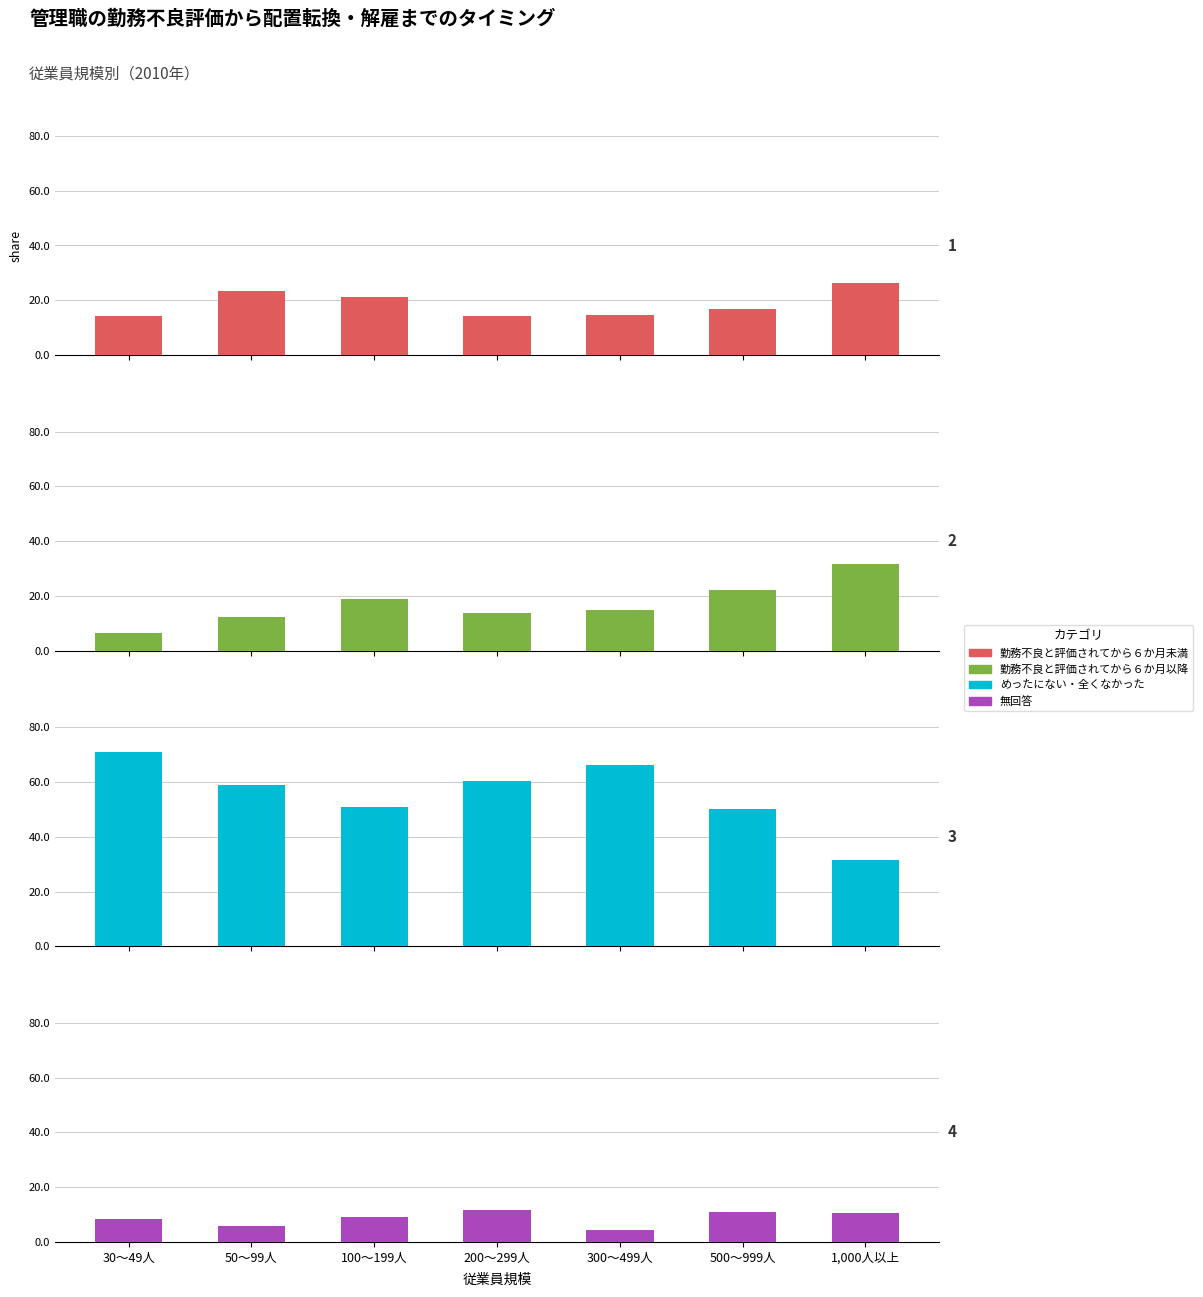

Reading left to right, transcribe all the data shown in this chart.

勤務不良と評価されてから６か月未満: 14.1	23.2	21.1	14.2	14.7	16.7	26.3
勤務不良と評価されてから６か月以降: 6.5	12.2	19.0	13.7	14.7	22.2	31.6
めったにない・全くなかった: 71.0	58.8	50.9	60.5	66.2	50.0	31.6
無回答: 8.5	5.8	9.0	11.6	4.4	11.1	10.5